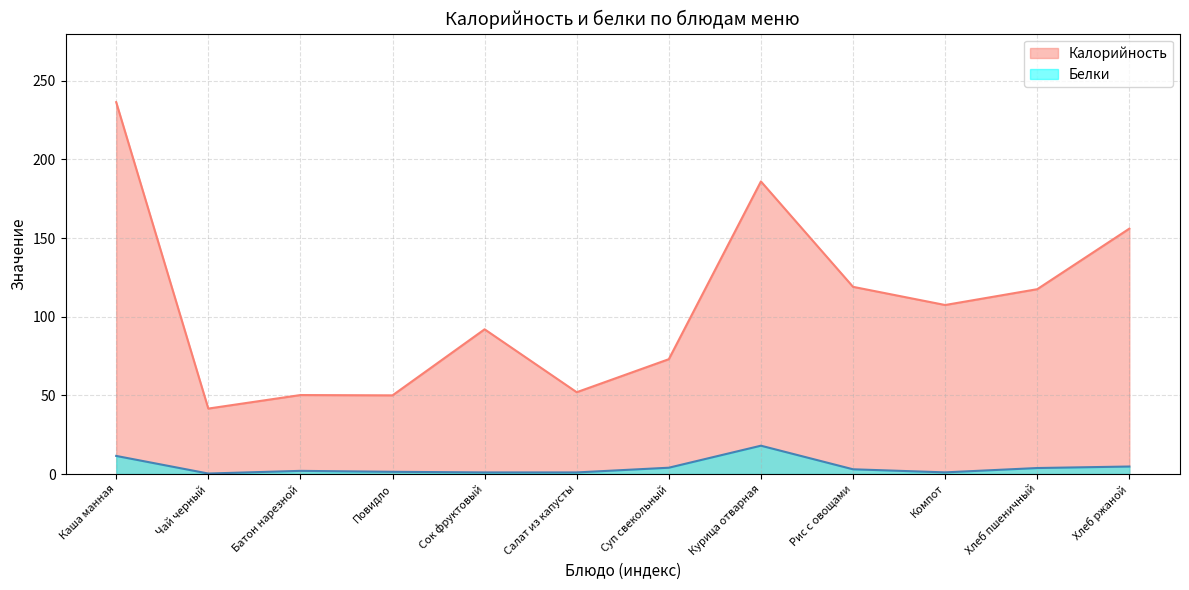

True or false: Белки and Калорийность cross at least once.

False